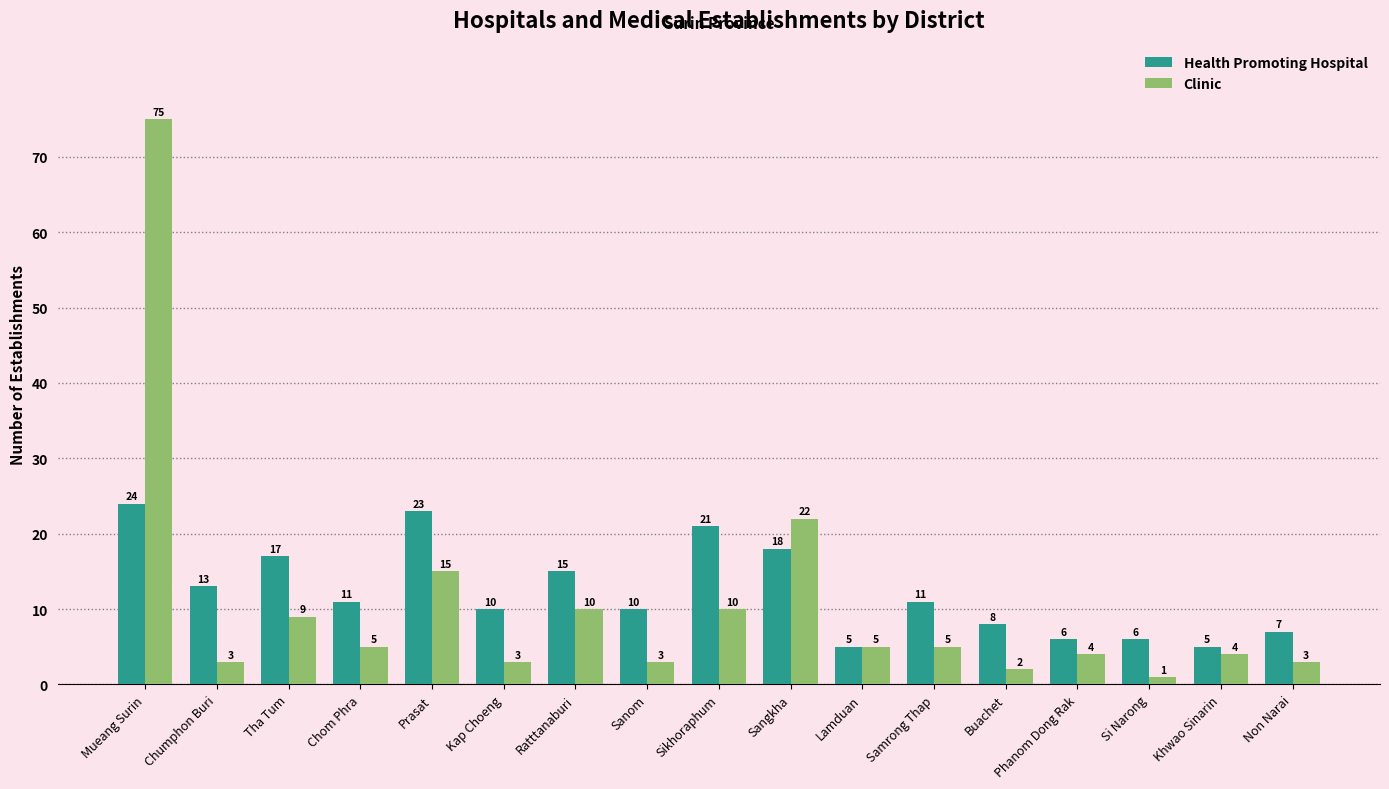

How many groups of bars are there?

17